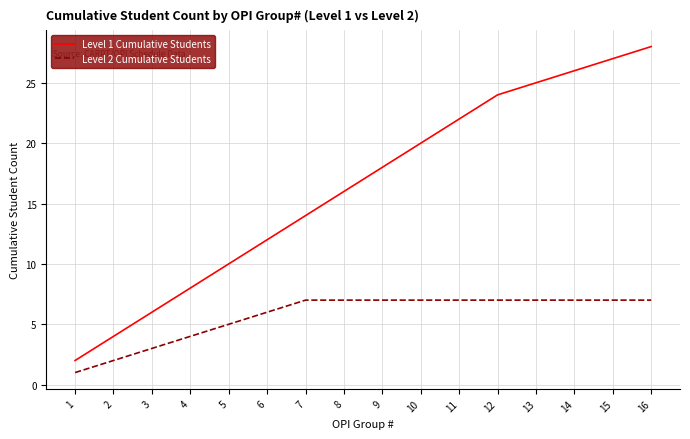

Is this an area chart (filled region under the line)?

No